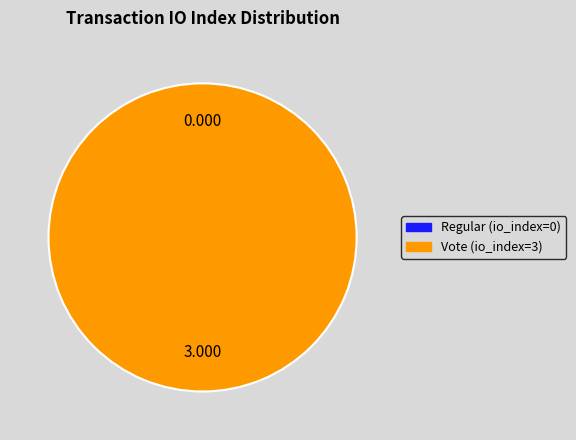

How much of the chart is everything except Regular (io_index=0)?

100.0%